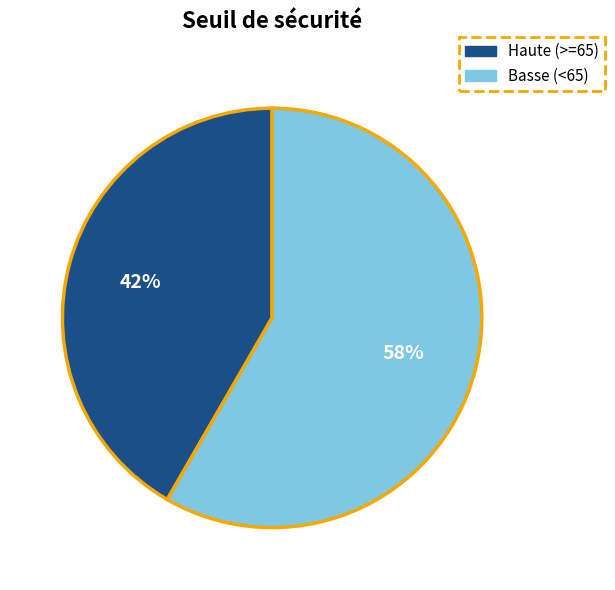

Is there any slice that represents more than half of the pie?

Yes